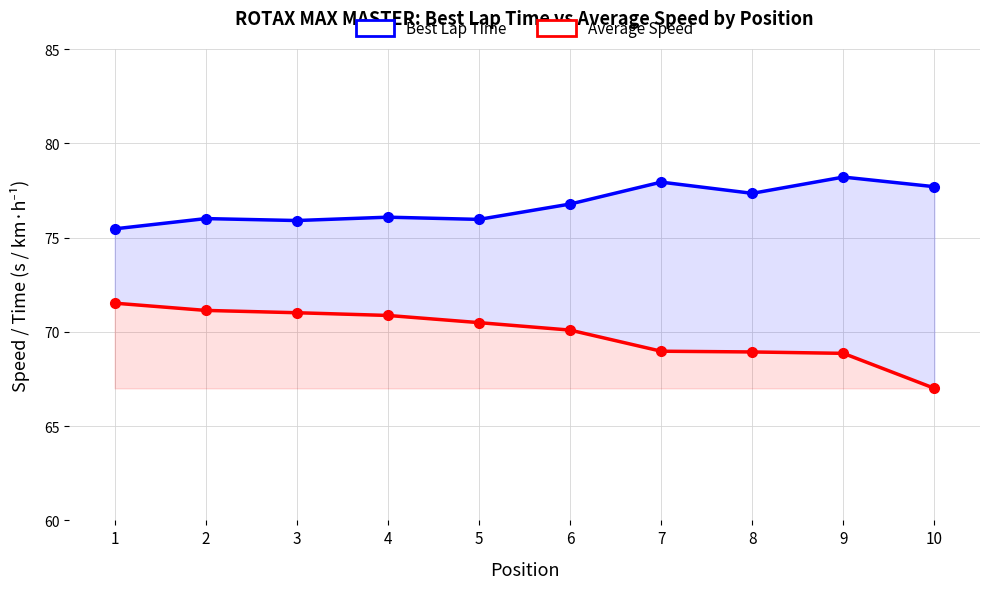

What is the highest value of the Best Lap Time series?

78.2